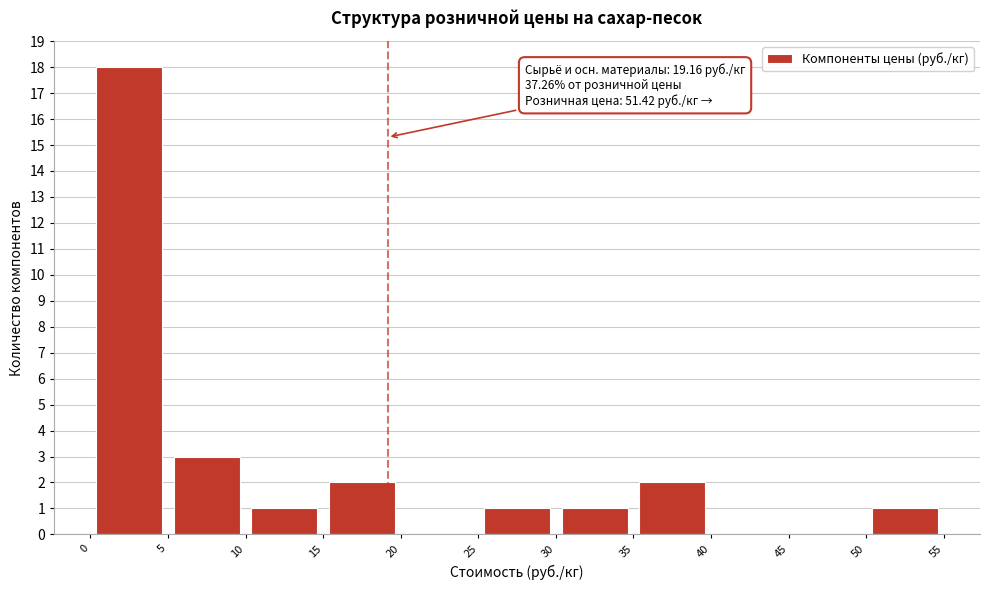

Which range on the x-axis has the tallest bar?

0 to 5